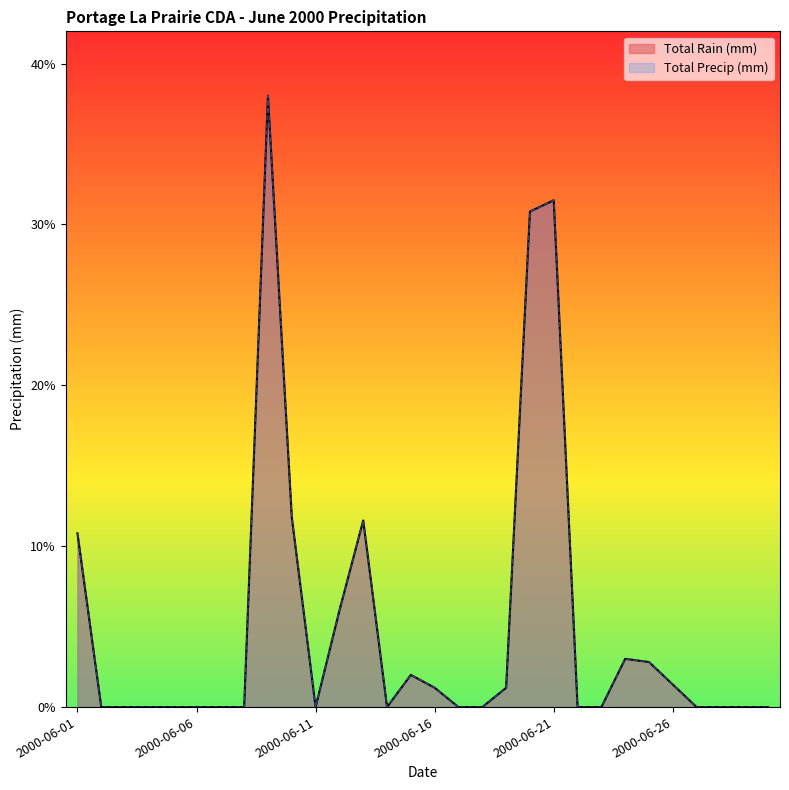

Does the chart display data point markers on the line(s)?

No